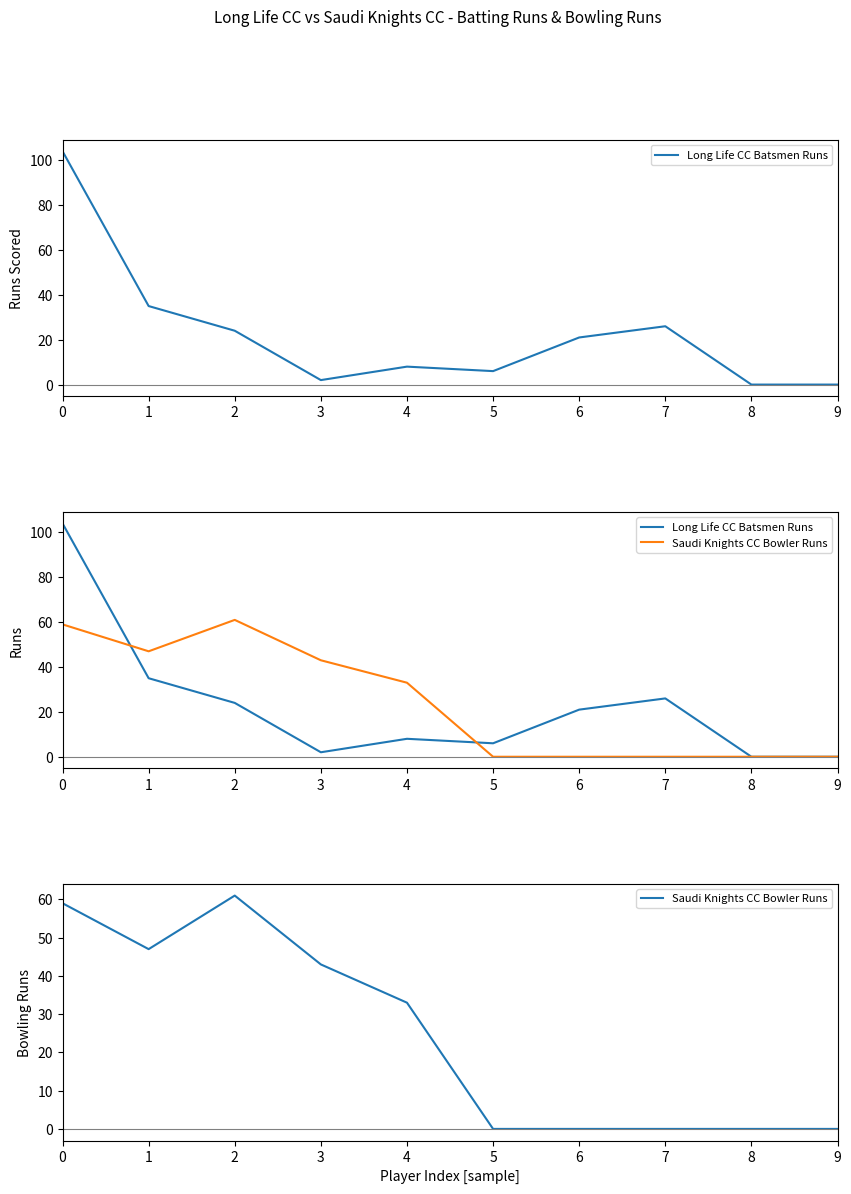

True or false: Saudi Knights CC Bowler Runs has more than 0 interior local peaks.

True